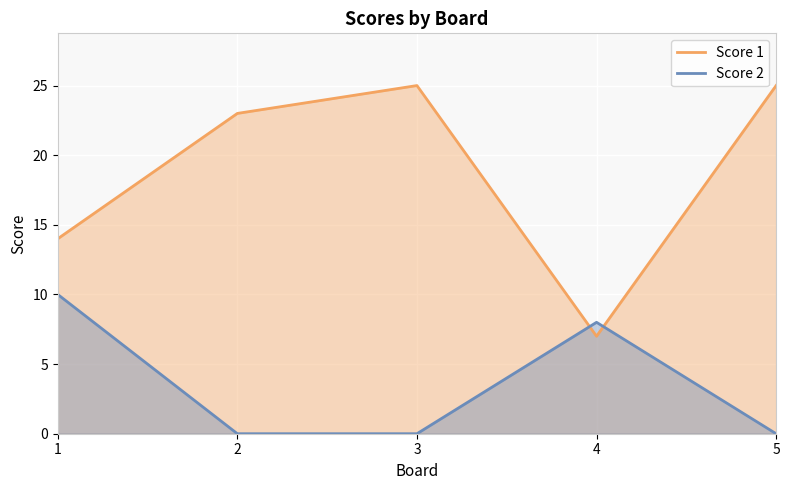

Reading left to right, transcribe all the data shown in this chart.

Score 1: 14	23	25	7	25
Score 2: 10	0	0	8	0